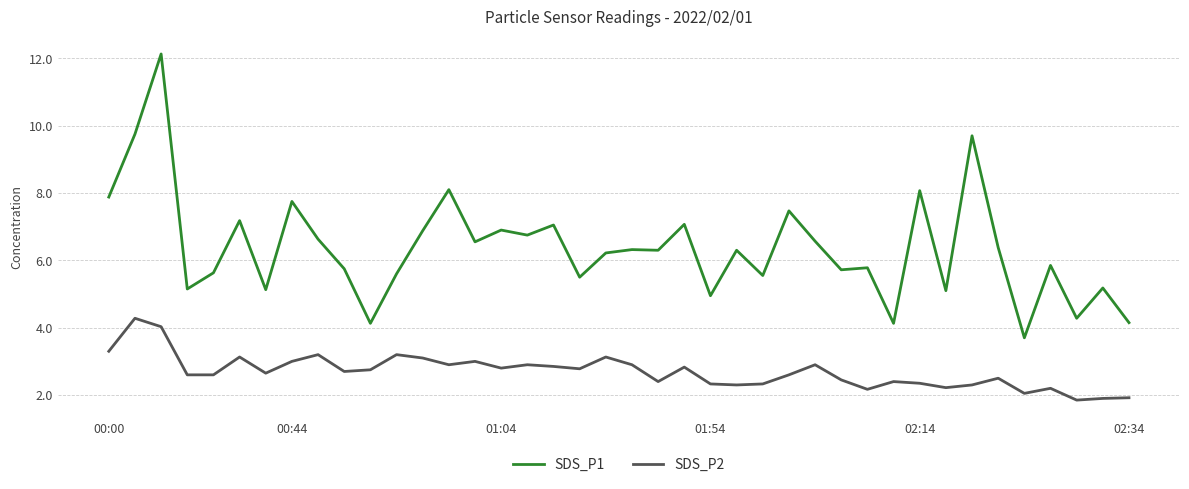

What is the lowest value of the SDS_P2 series?

1.9